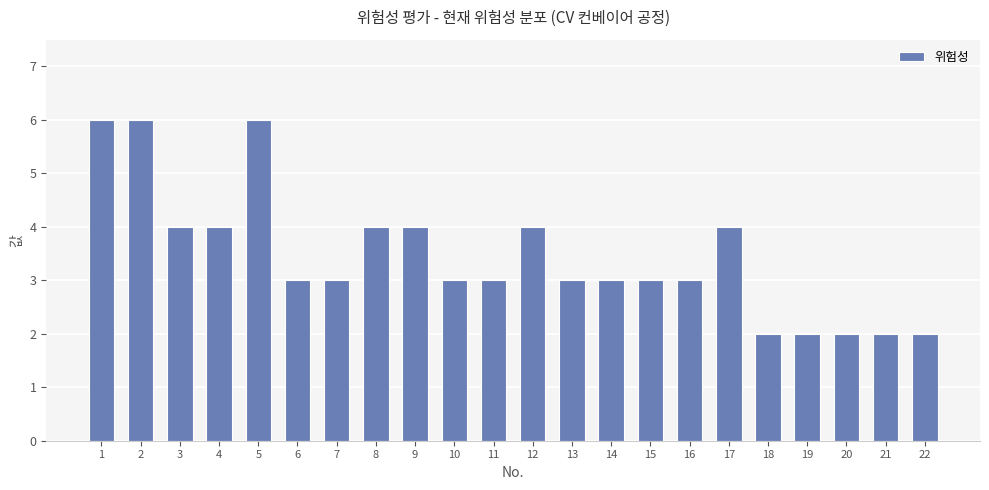

What is the sum of the values at 7 and 14?

6